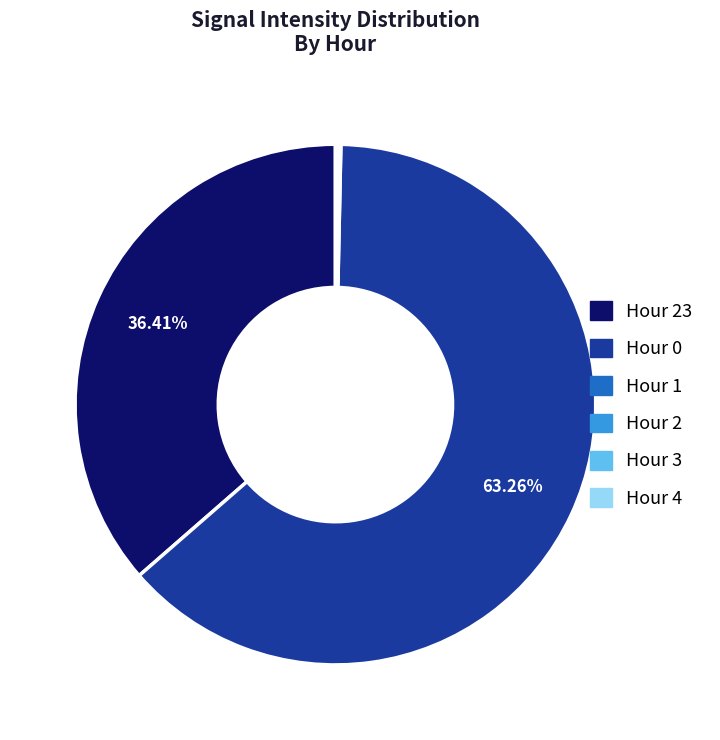

Does any single category account for the majority?

Yes